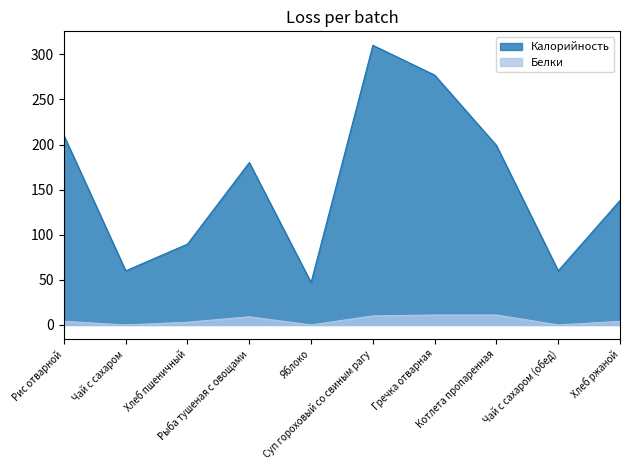

At which label is Белки closest to 5?

Рис отварной